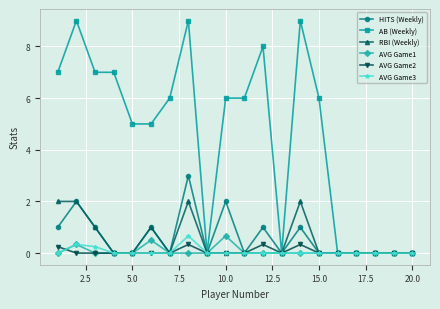

Which series has the largest total across all categories?

AB (Weekly)